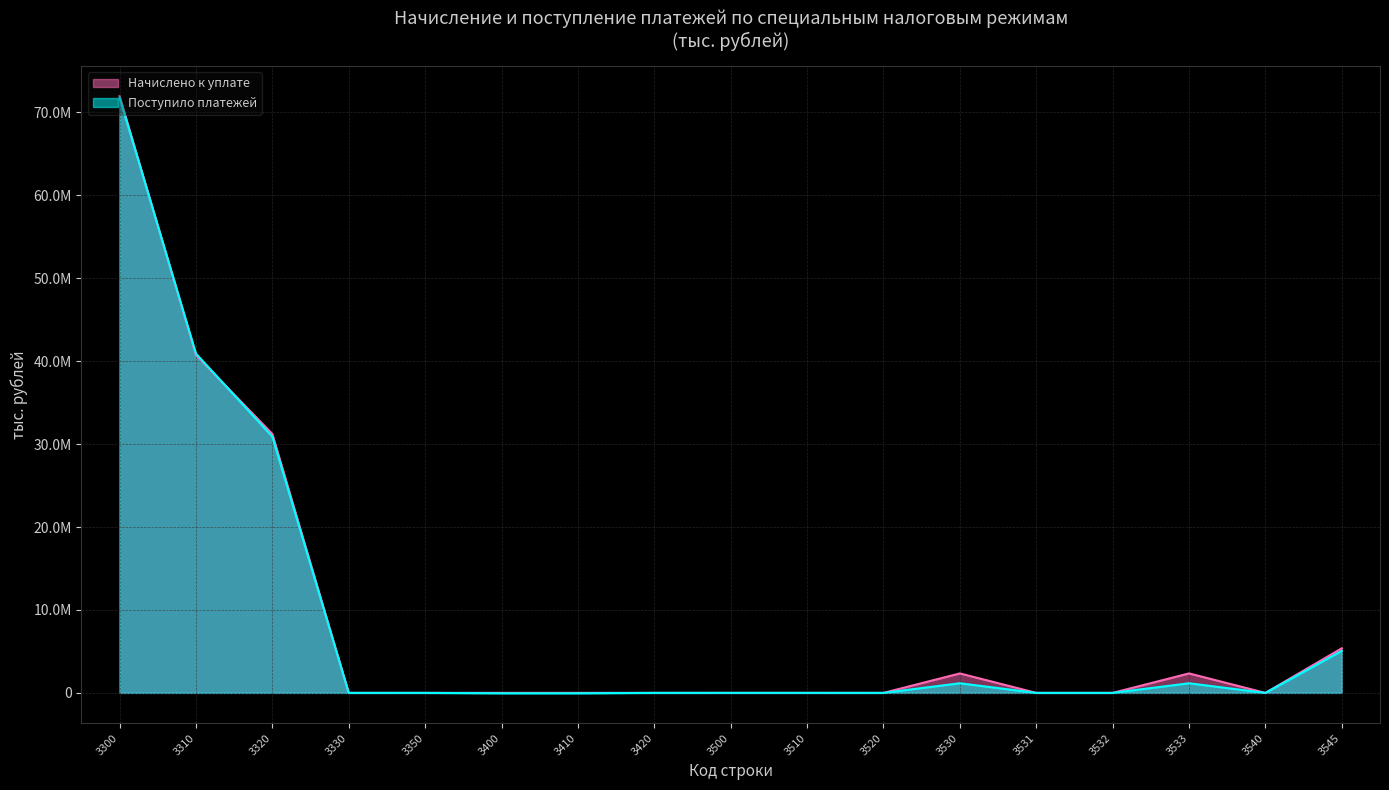

At how many categories does at least one series exceed 57615642?

1